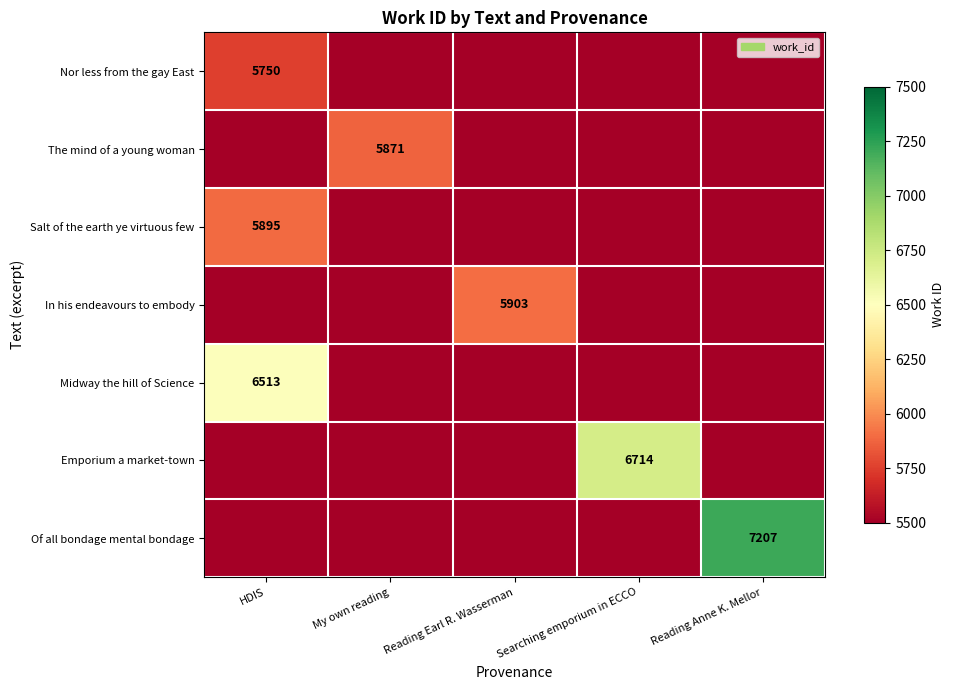

The value of Midway the hill of Science at HDIS is 9745. True or false?

False